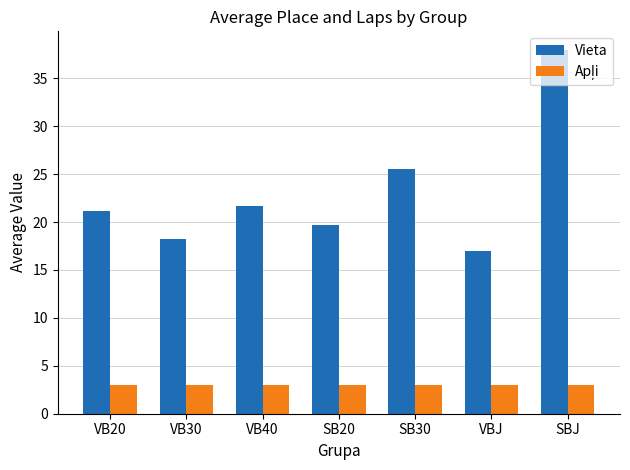

Where is Vieta nearest to the value 27?

SB30